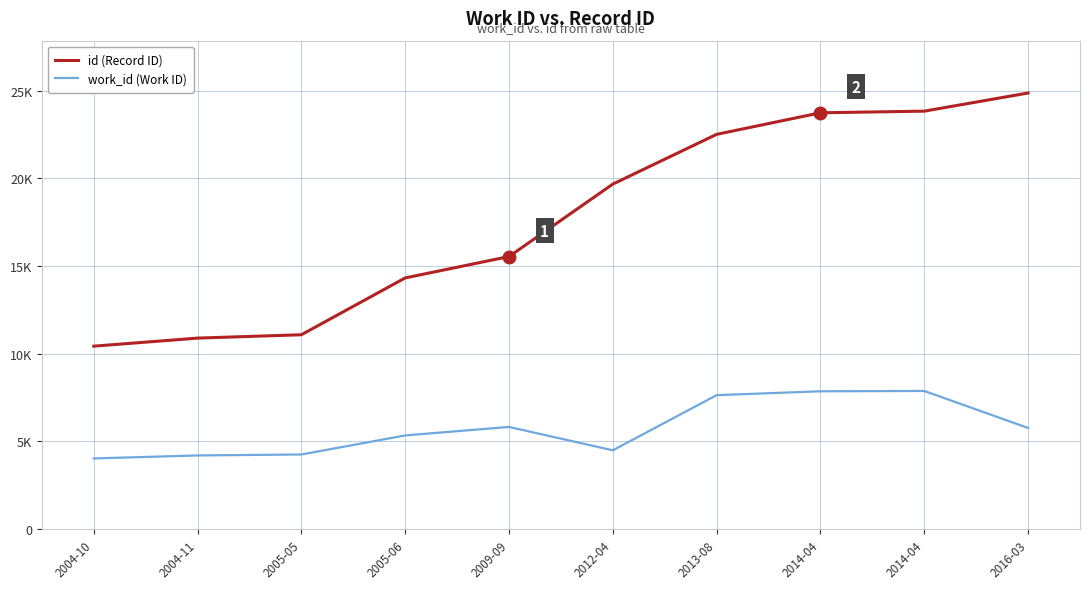

True or false: id (Record ID) has a value of 20842 at 2005-06.

False